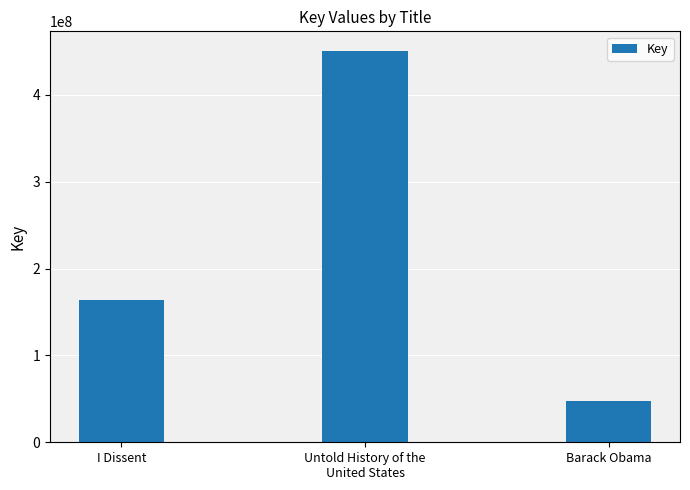

What is the label of the 2nd bar from the right?

Untold History of the
United States